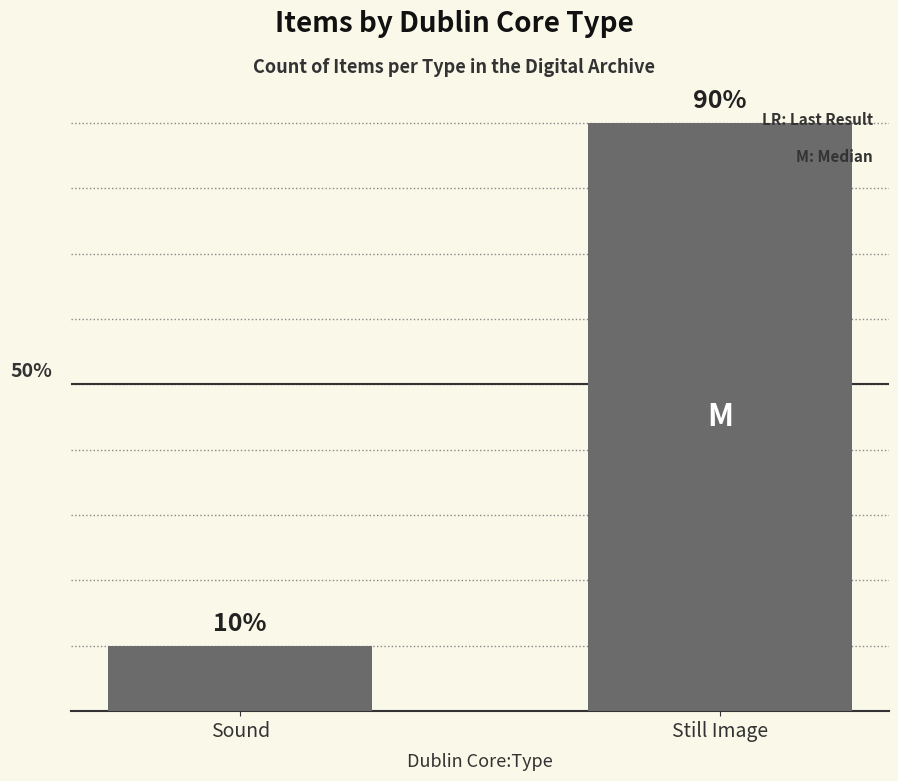

Are the bars horizontal?

No